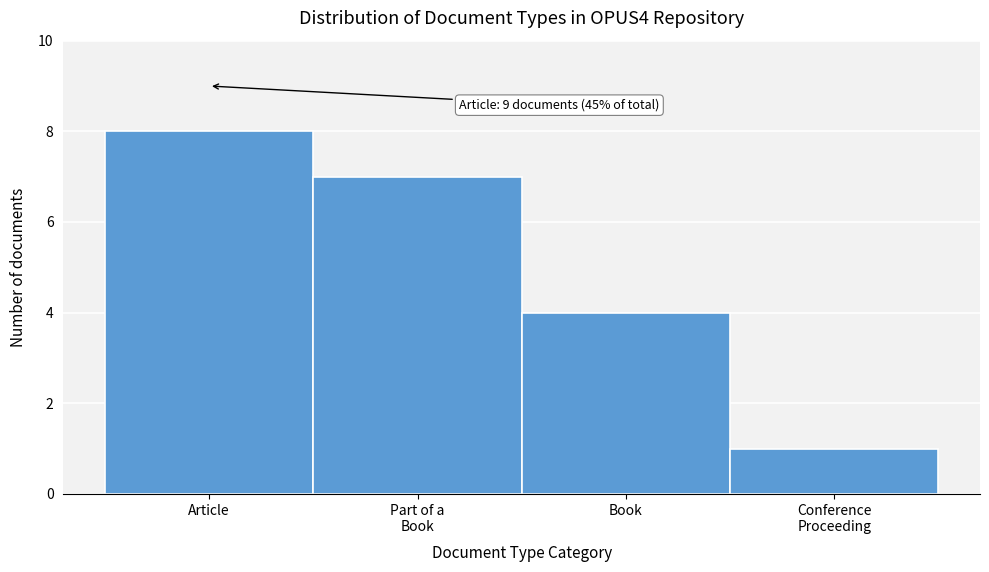

Reading right to left, extract all data points from this chart.

1	4	7	8